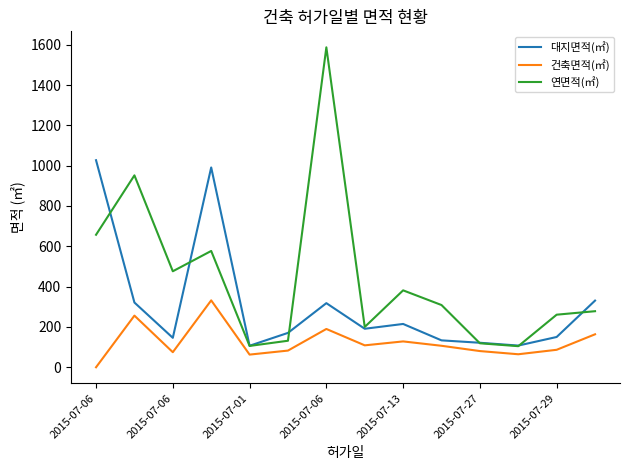

What is the sum of all 건축면적(㎡) values?

1736.6